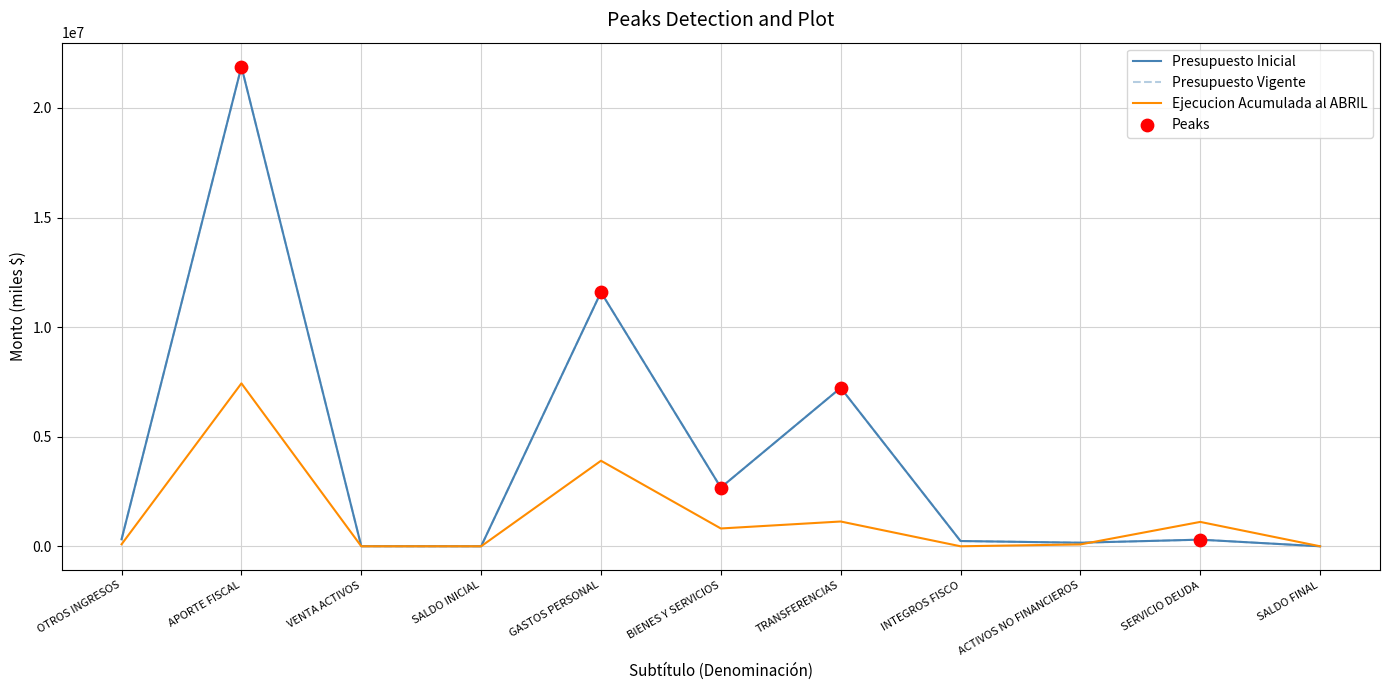

At which category is the sum across all series the highest?

APORTE FISCAL